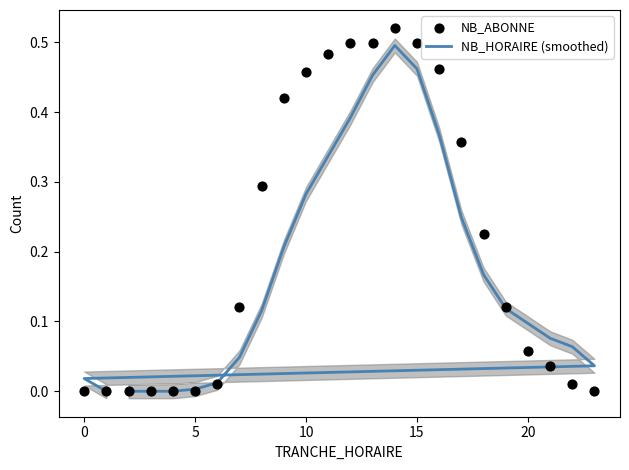

At how many categories does at least one series exceed 0?

20